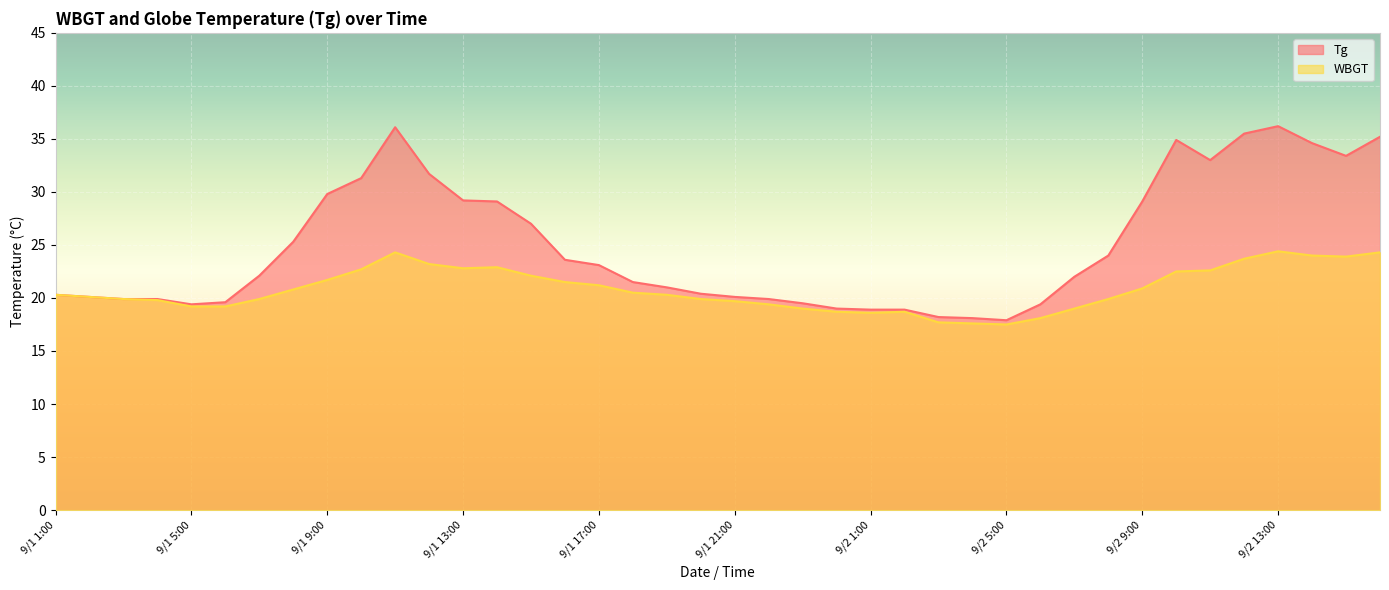

List the series in order of their peak value, highest first.

Tg, WBGT